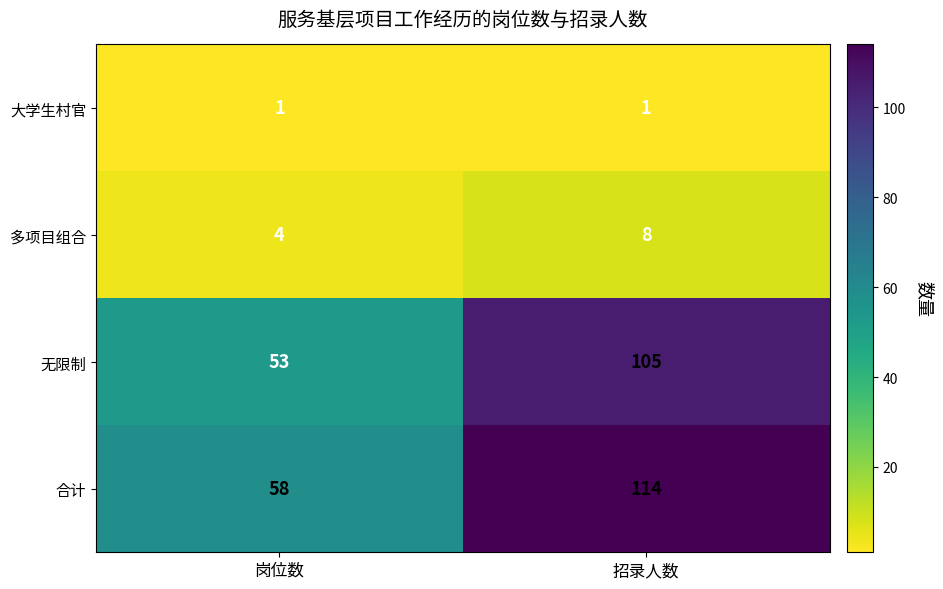

What is the total value across all series at 岗位数?

116